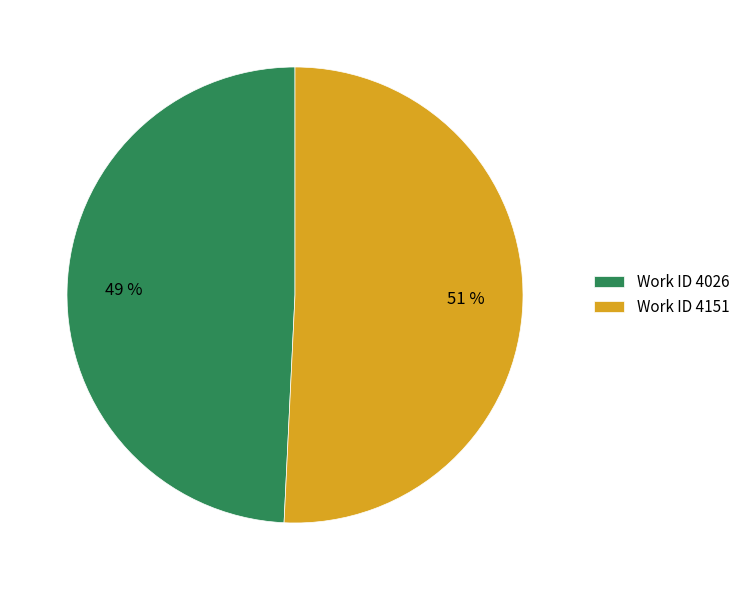

Count the number of slices in the pie.

2